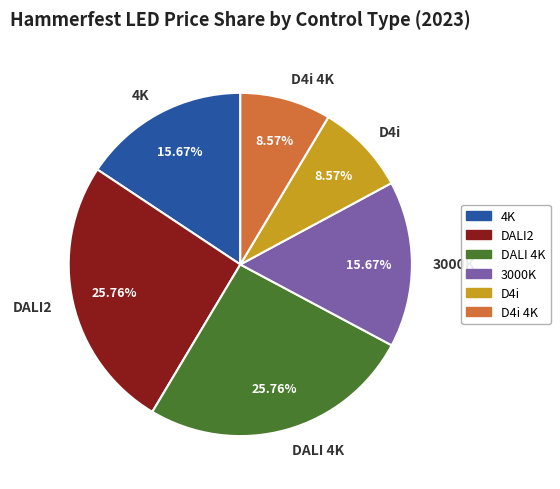

Which has a higher value, D4i 4K or DALI2?

DALI2